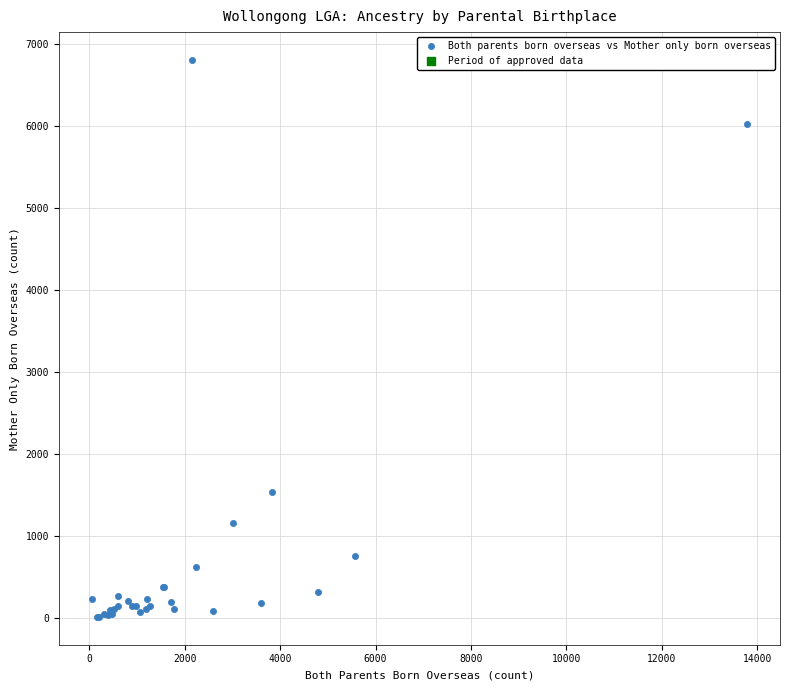

What Y value in the scatter plot is closest to 3409?

1536